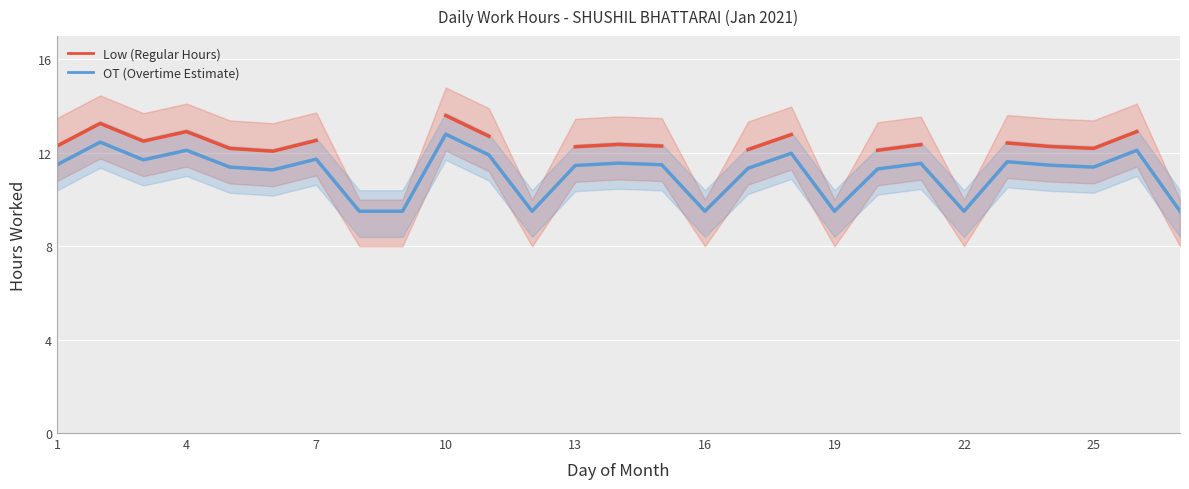

True or false: OT (Overtime Estimate) has a value of 11.5 at 20.

True